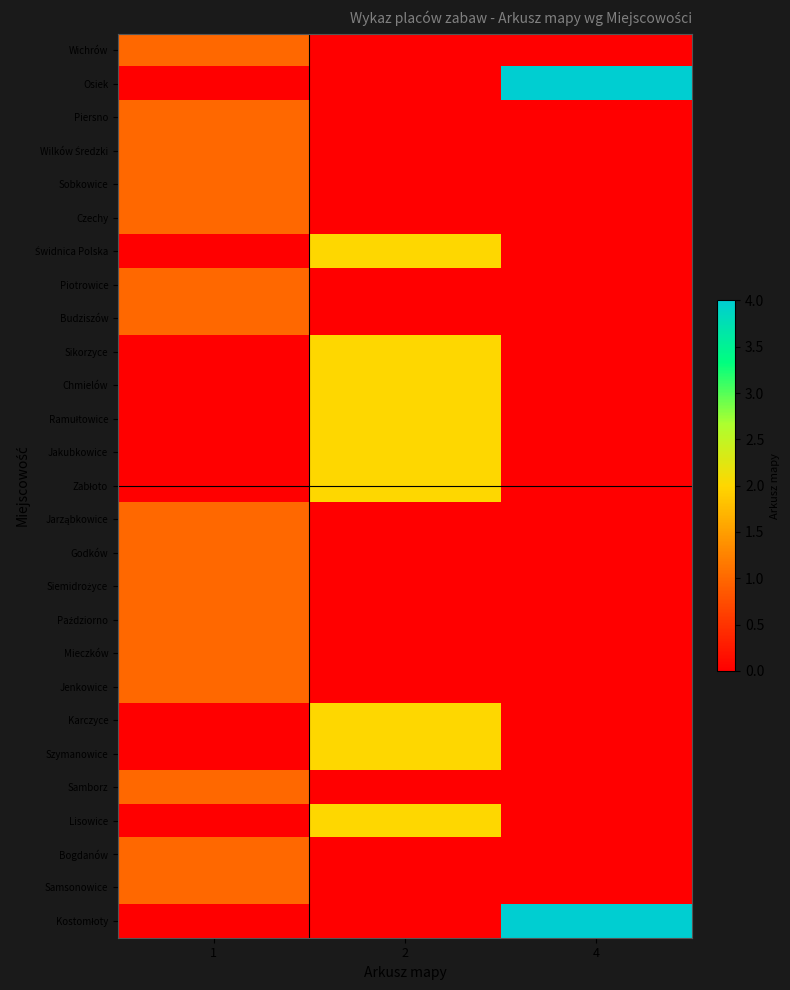

Between 2 and 1, which is larger?

1